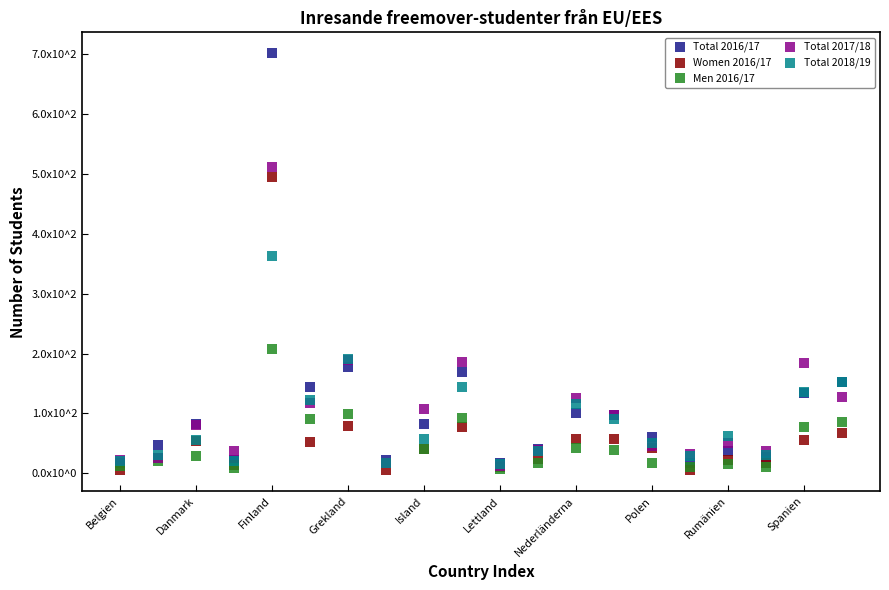

What are all the series names shown in the legend?

Total 2016/17, Women 2016/17, Men 2016/17, Total 2017/18, Total 2018/19